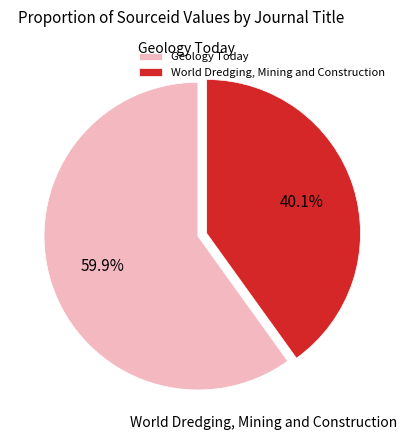

What is the largest slice in the pie chart?

Geology Today